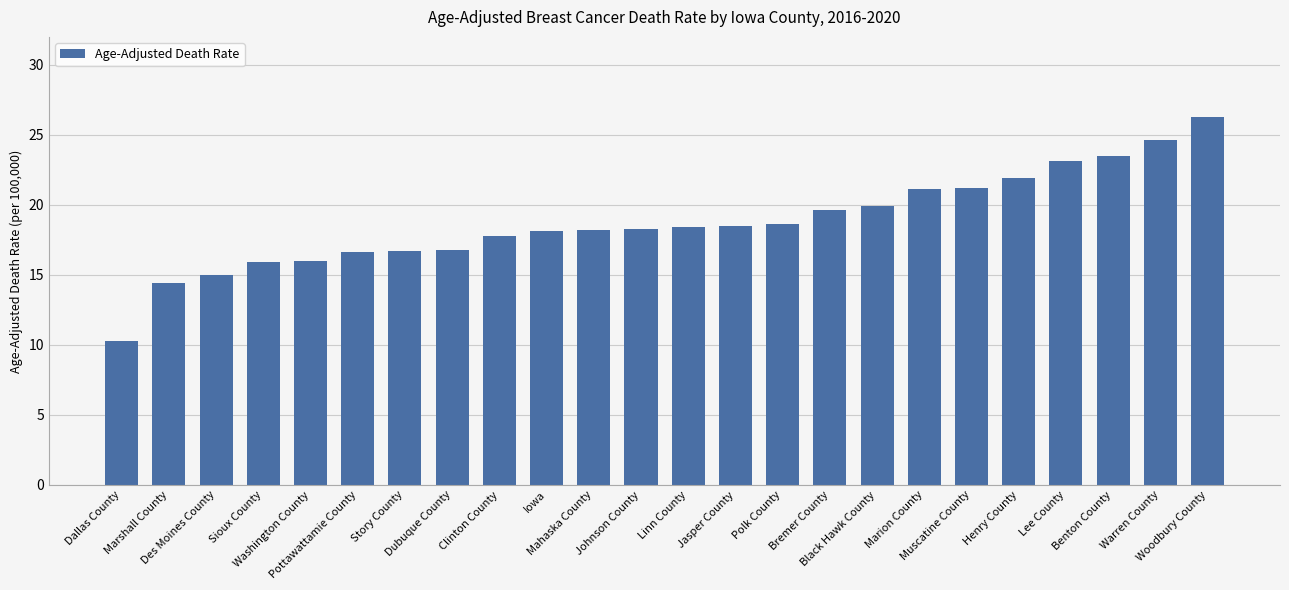

What is the difference between the maximum and minimum values?

16.0